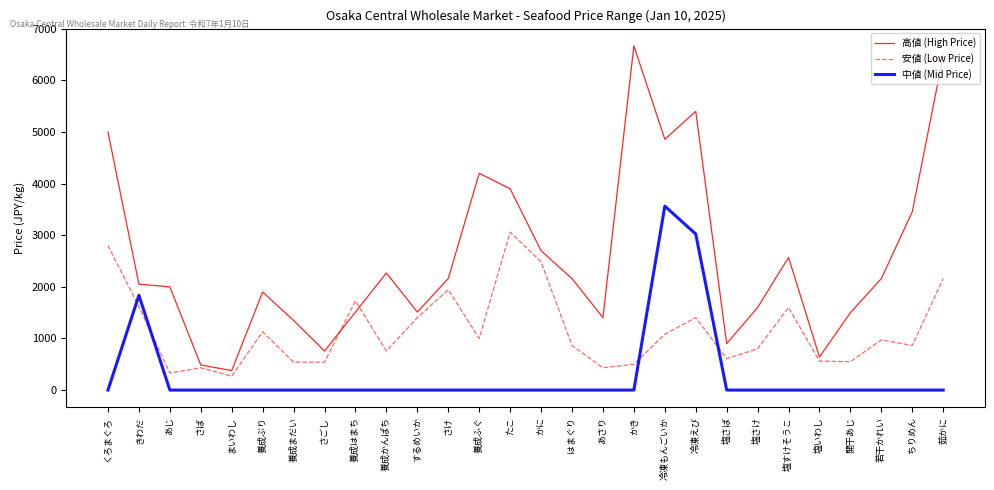

Which series has the largest range (max minus min)?

高値 (High Price)